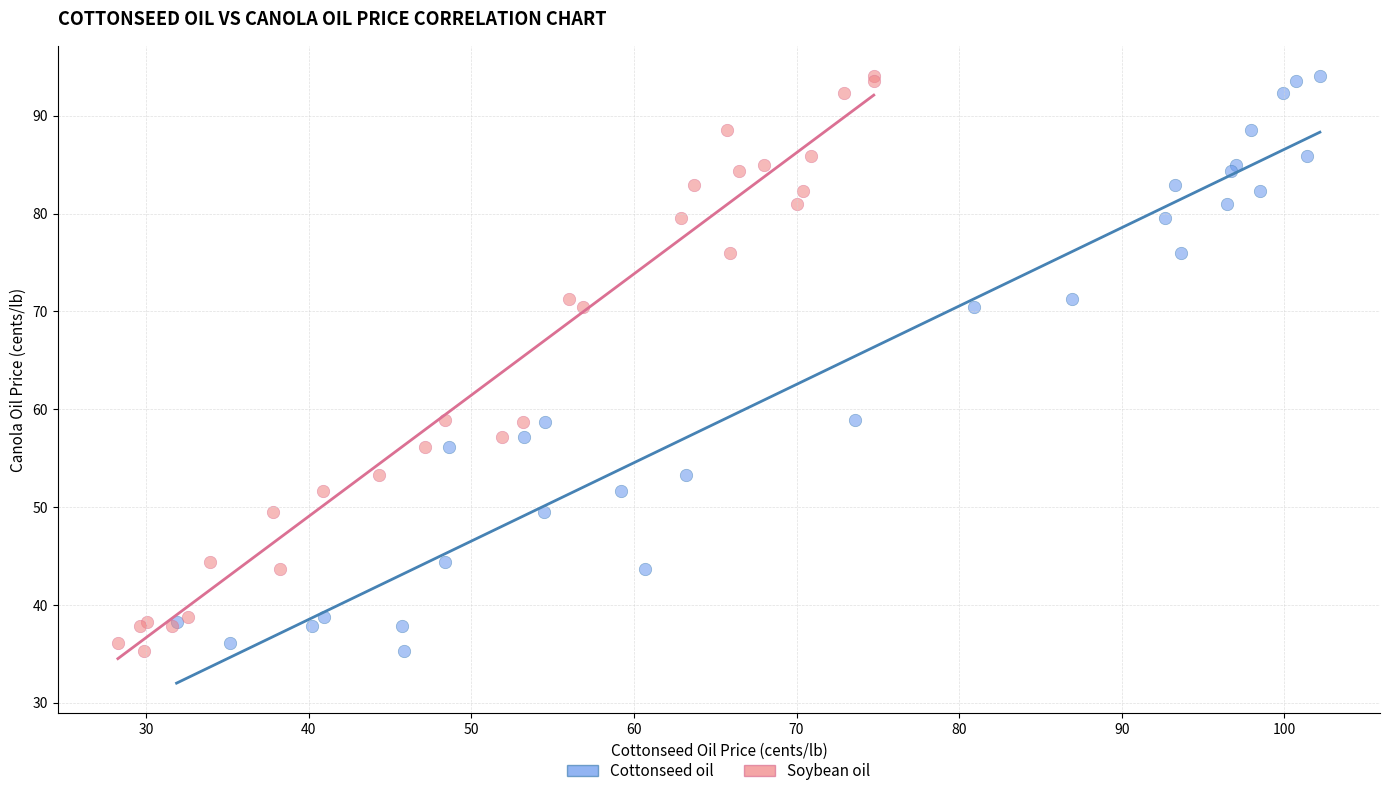

What are all the series names shown in the legend?

Cottonseed oil, Soybean oil